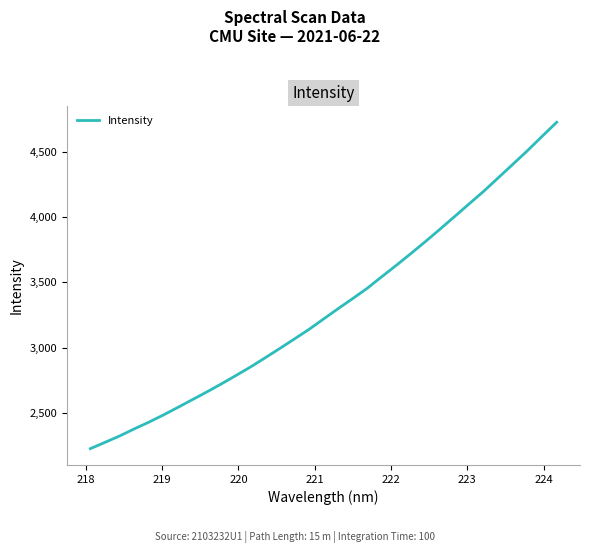

What is the smallest value displayed?

2223.4